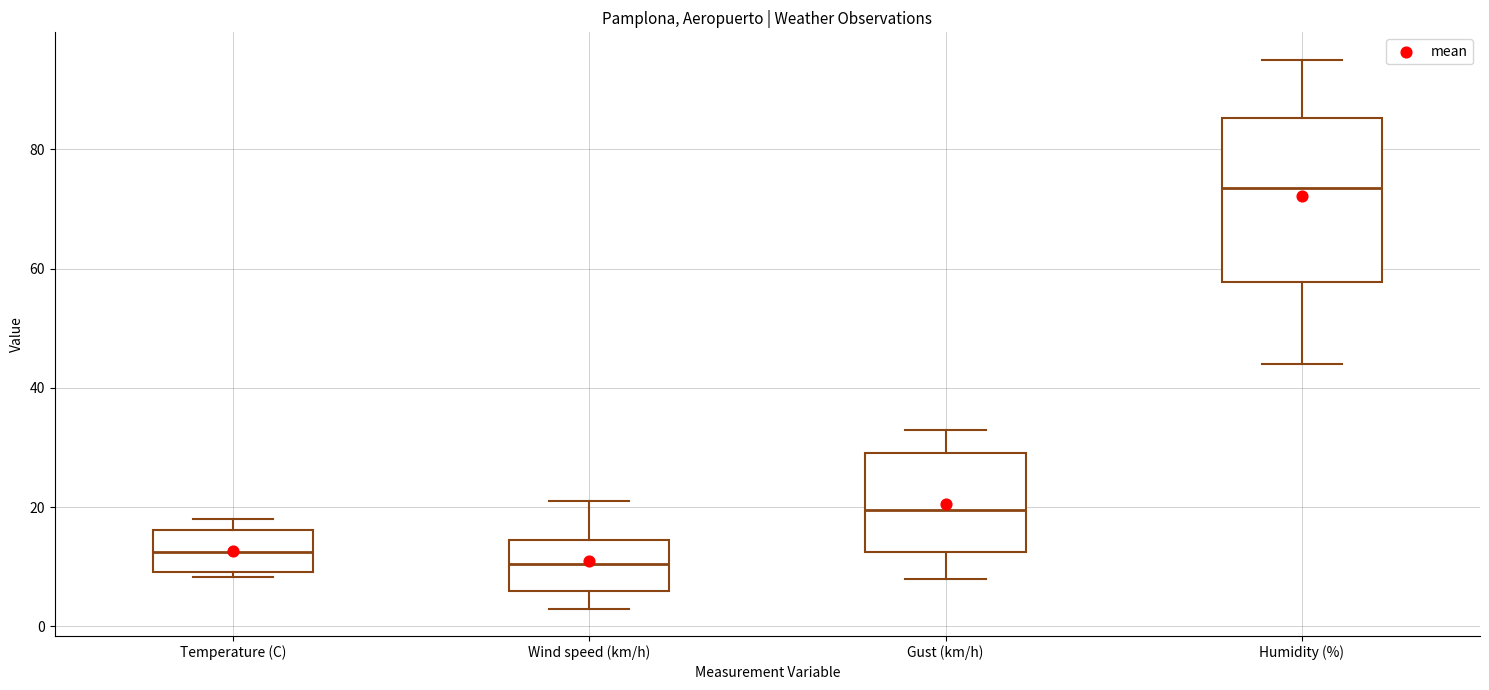

Reading left to right, transcribe this box plot: for each box, give where its median line is, the range the box spans, and where its two whiskers end, as read against the y-axis. The values are not printed on the chart, so give them approximately, as read against the axis.

Temperature (C): median 12, box 10 to 16, whiskers 8 to 18
Wind speed (km/h): median 10, box 6 to 14, whiskers 4 to 22
Gust (km/h): median 20, box 12 to 30, whiskers 8 to 34
Humidity (%): median 74, box 58 to 86, whiskers 44 to 96